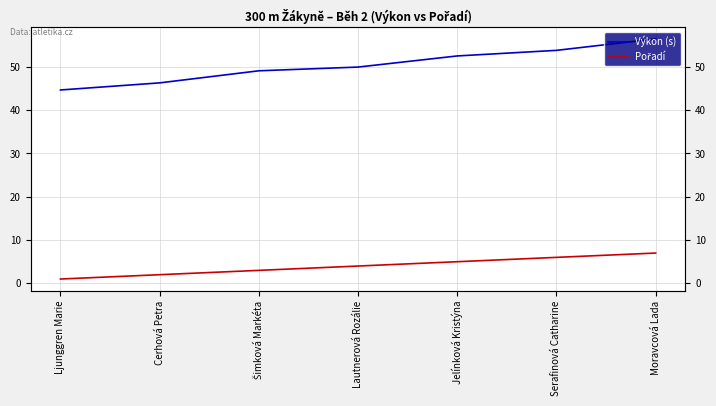

True or false: Pořadí and Výkon (s) intersect in this chart.

False